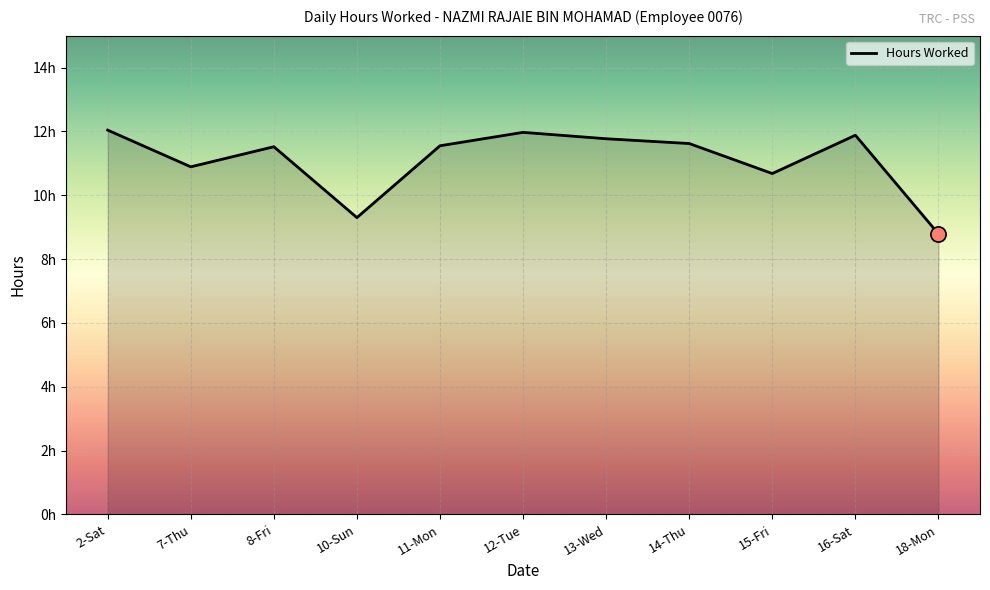

Which has a higher value, 12-Tue or 11-Mon?

12-Tue